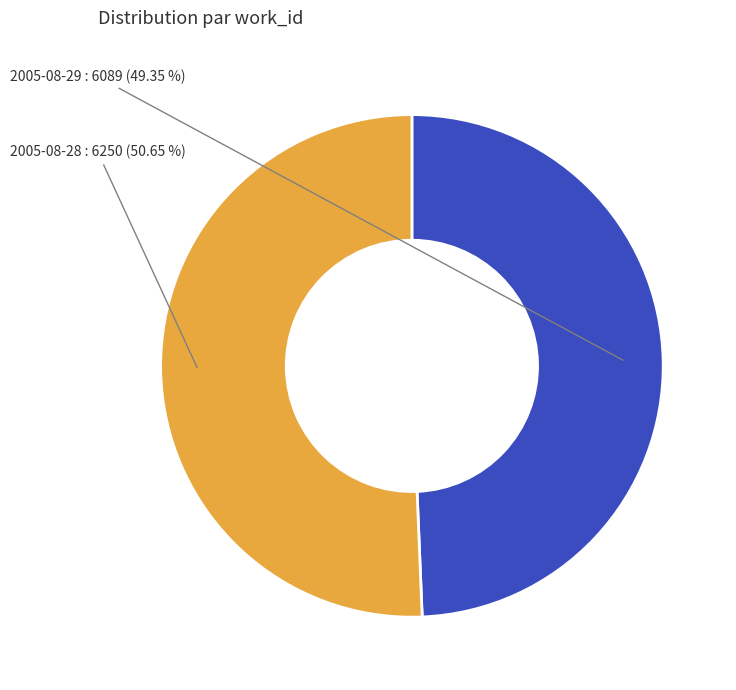

Is there any slice that represents more than half of the pie?

Yes